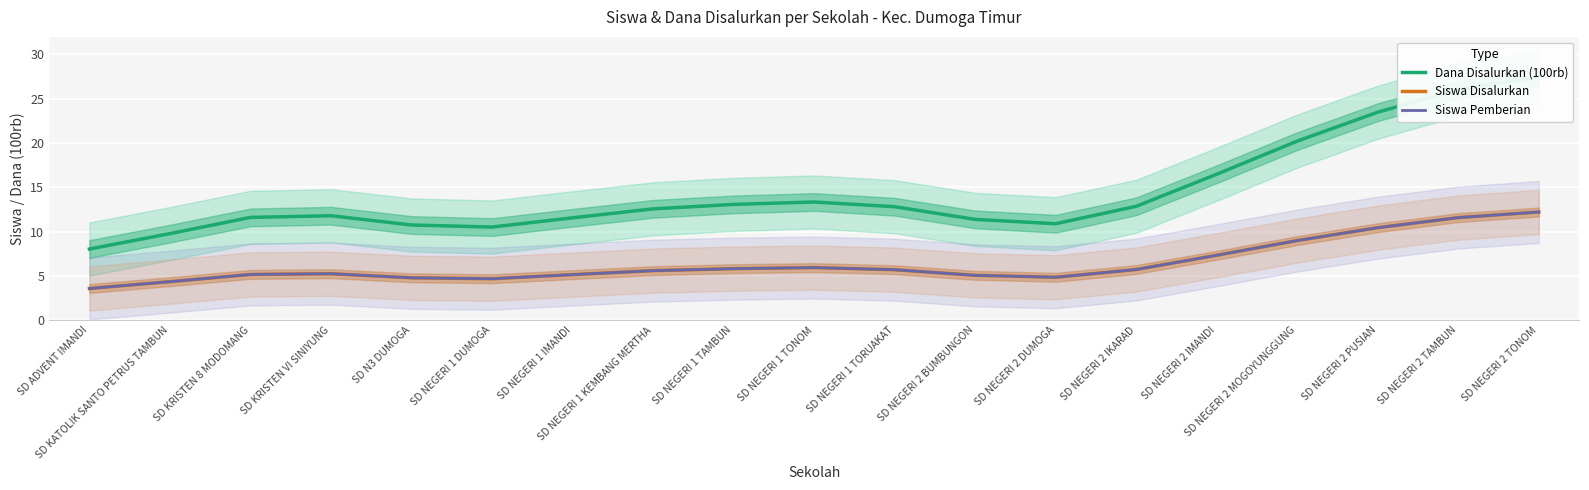

True or false: Dana Disalurkan (100rb) has more than 1 interior local peaks.

True